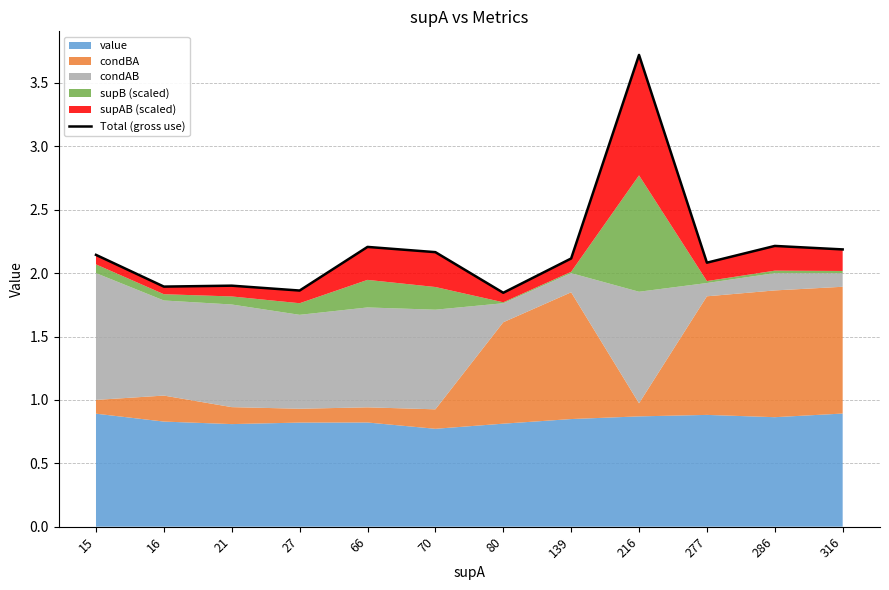

What is the sum of all values?

26.3